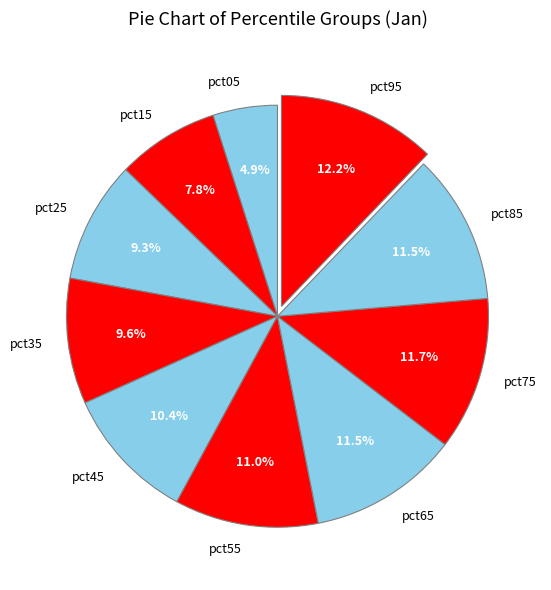

Do pct85 and pct55 together represent more than half of the pie?

No